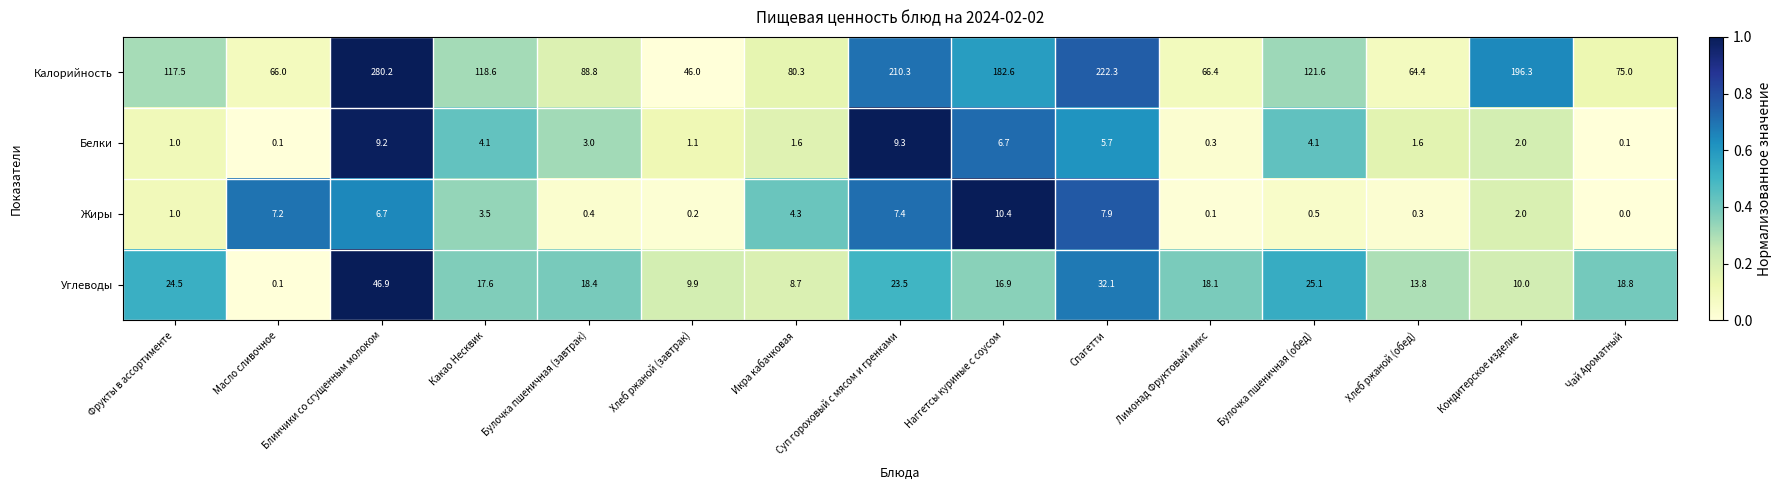

What is the sum of all Белки values?

49.9